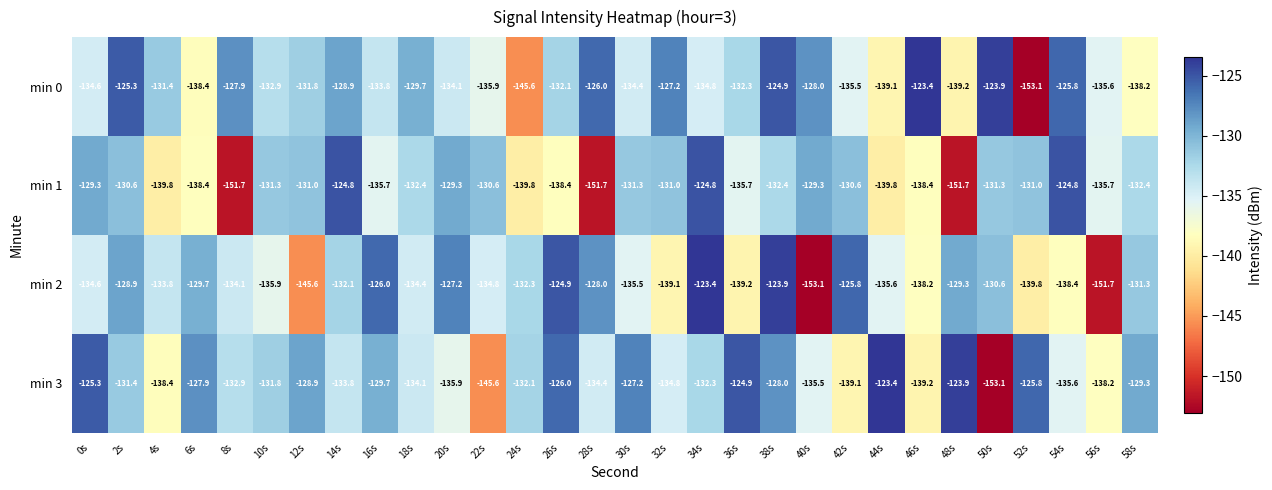

How many data points in min 2 are above -133?

14